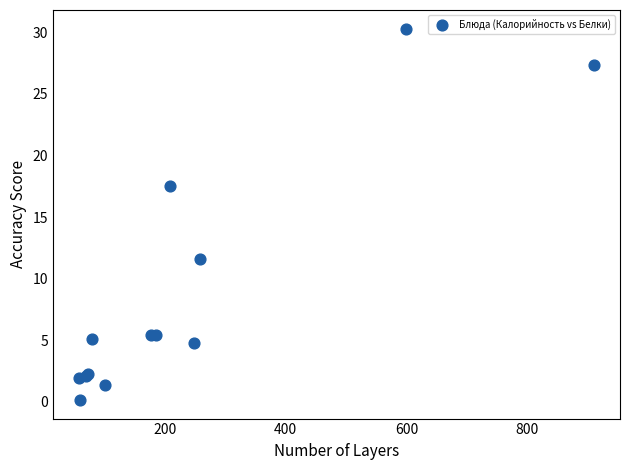

What Y value in the scatter plot is closest to 15?

17.5